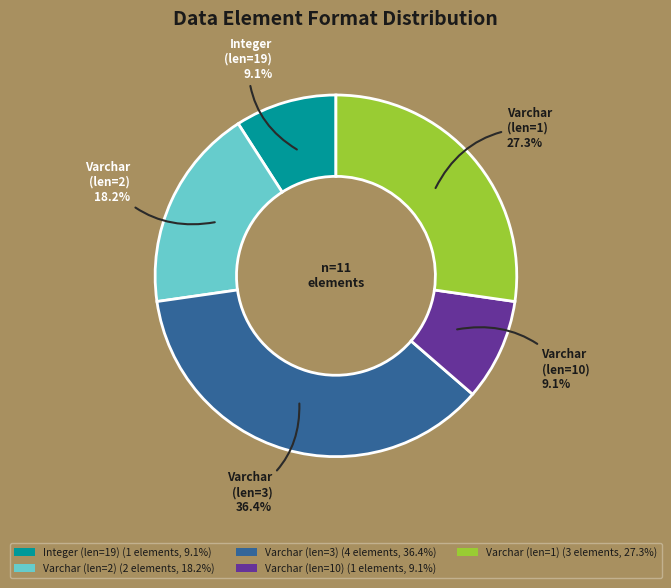

Between Varchar (len=2) (2 elements, 18.2%) and Integer (len=19) (1 elements, 9.1%), which is larger?

Varchar (len=2) (2 elements, 18.2%)